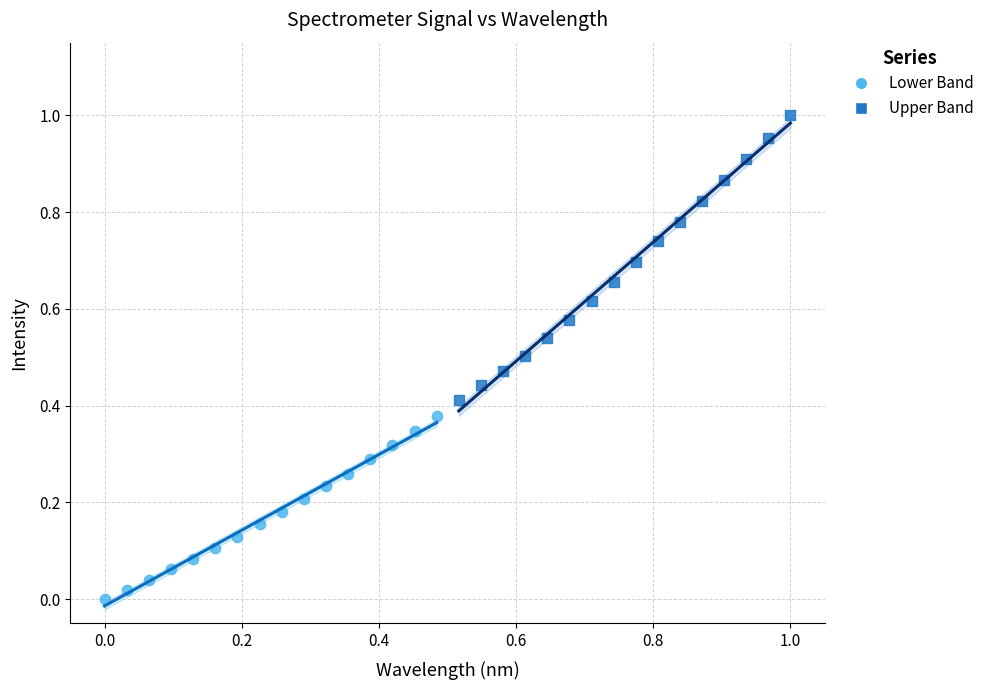

Which series contains the highest Y value?

Upper Band